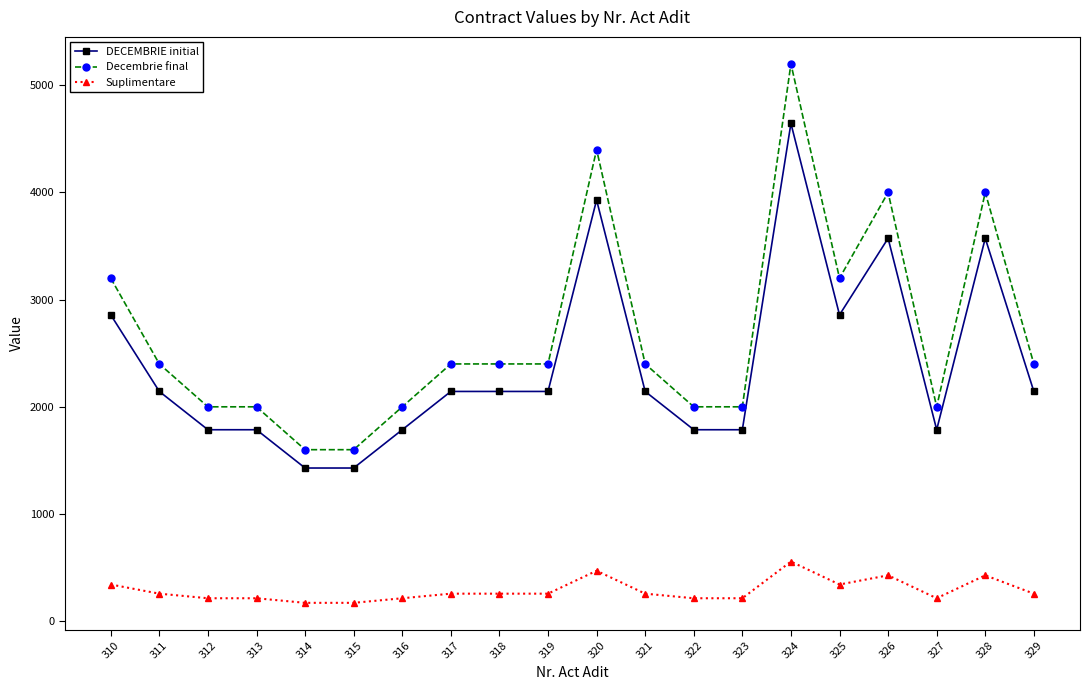

True or false: Suplimentare and DECEMBRIE initial cross at least once.

False